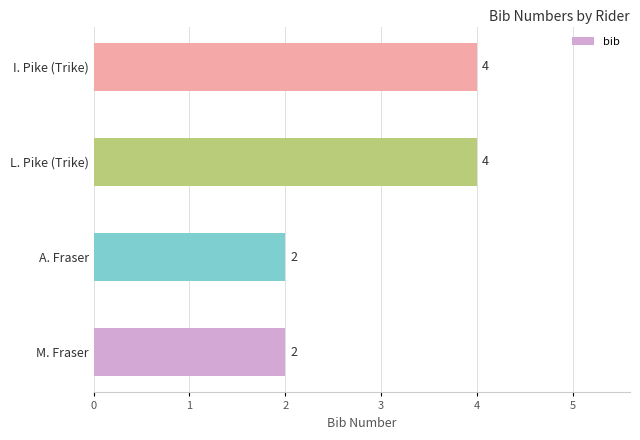

The chart shows a value of 6 at I. Pike (Trike). True or false?

False